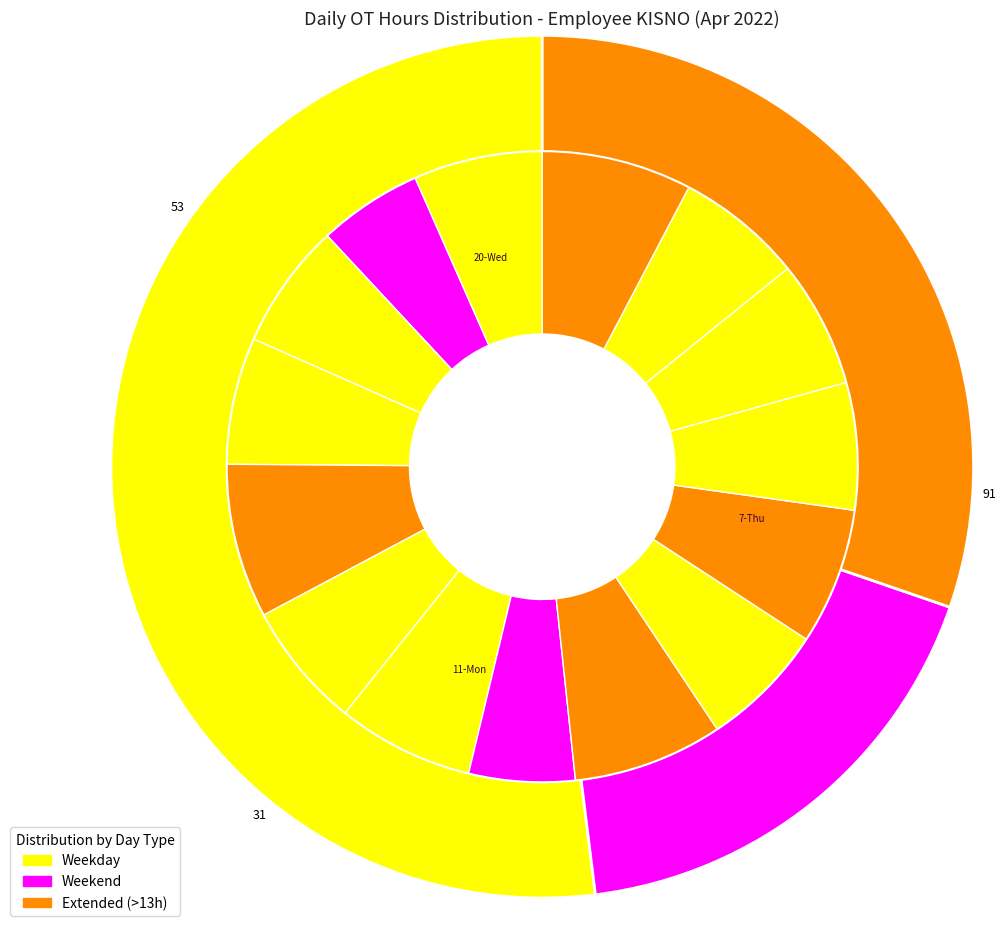

Which slice is the smallest?

3-Sun